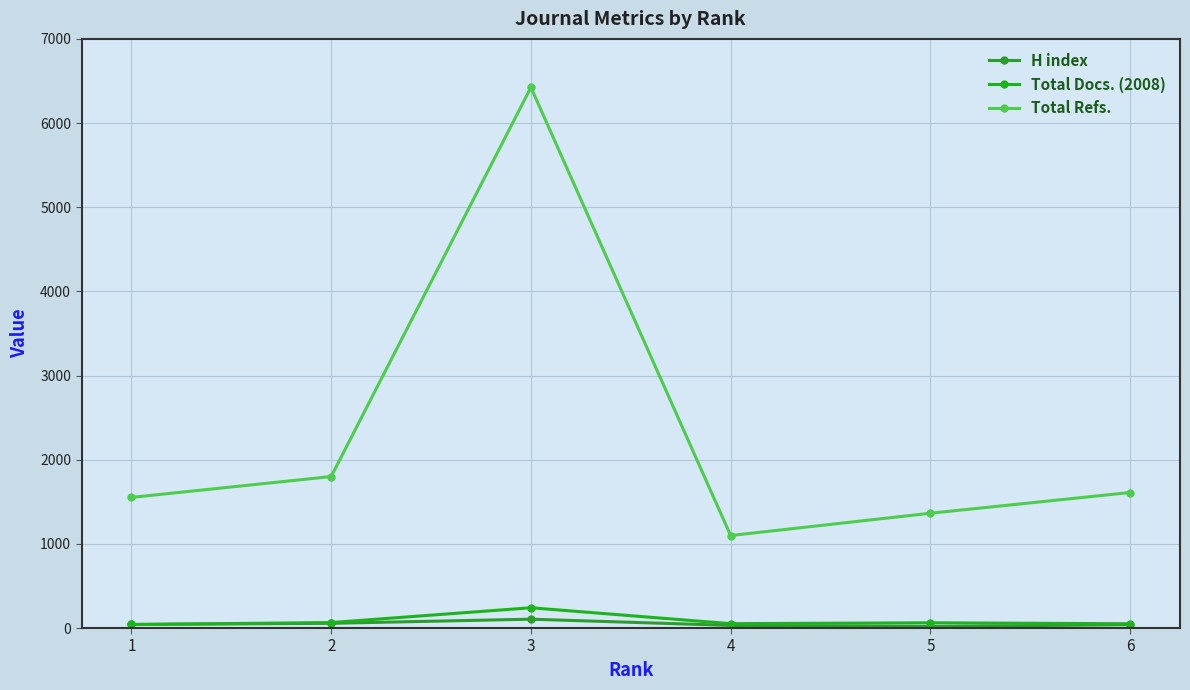

At which category does the chart reach its minimum across all series?

5